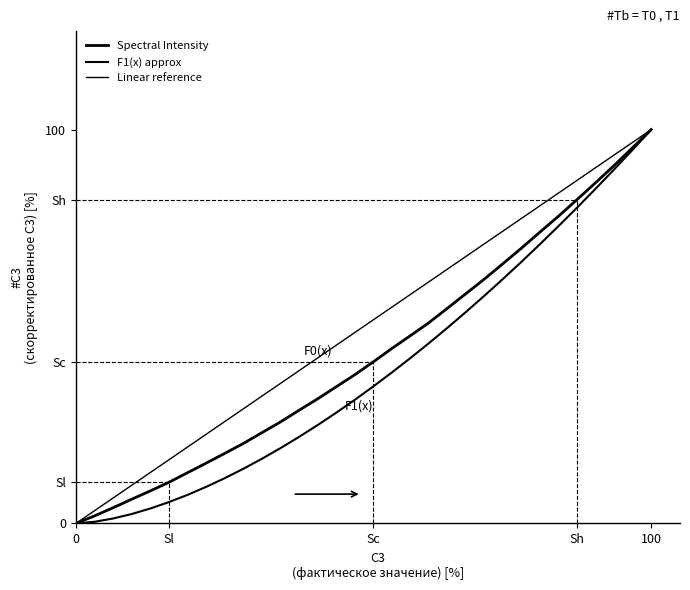

What is the maximum value shown in the chart?

100.0